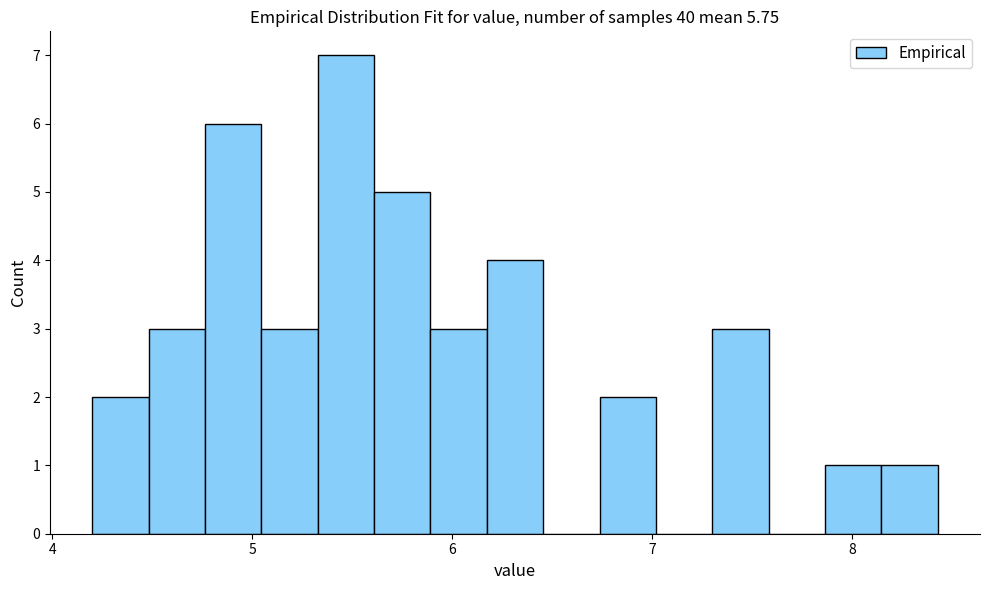

Around what value on the x-axis is the tallest bar? Give the approximate position of its centre, as read against the axis.

5.5